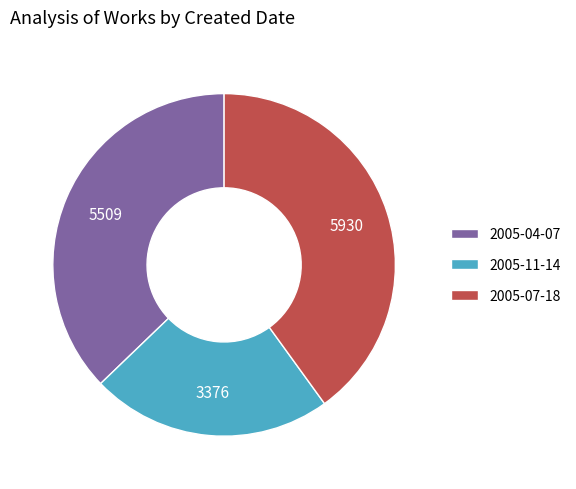

Approximately how many times larger is the value at 2005-11-14 compared to 2005-07-18?

0.6